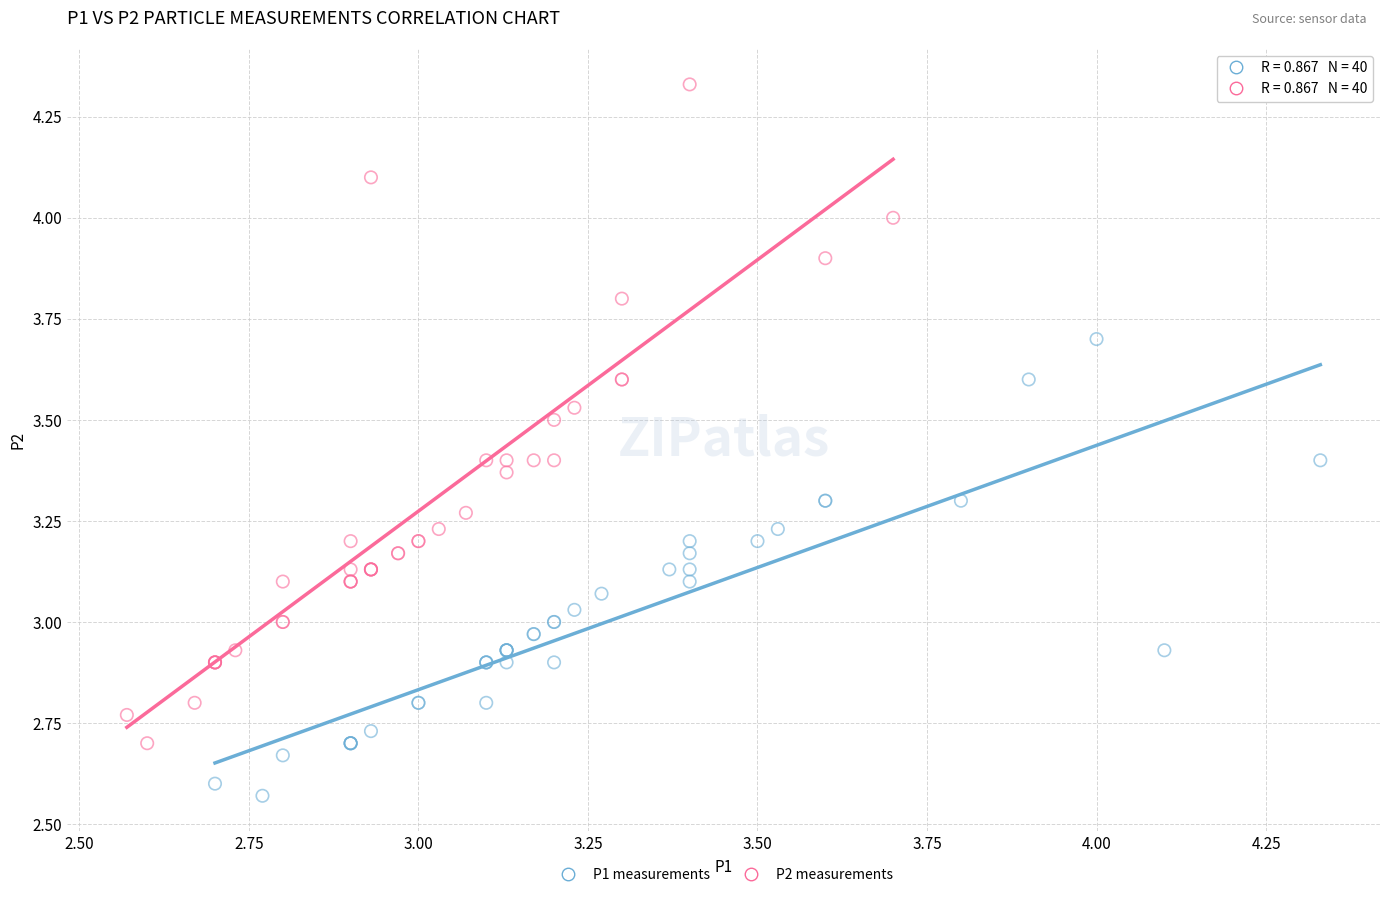

Which series reaches the maximum Y coordinate?

P2 measurements